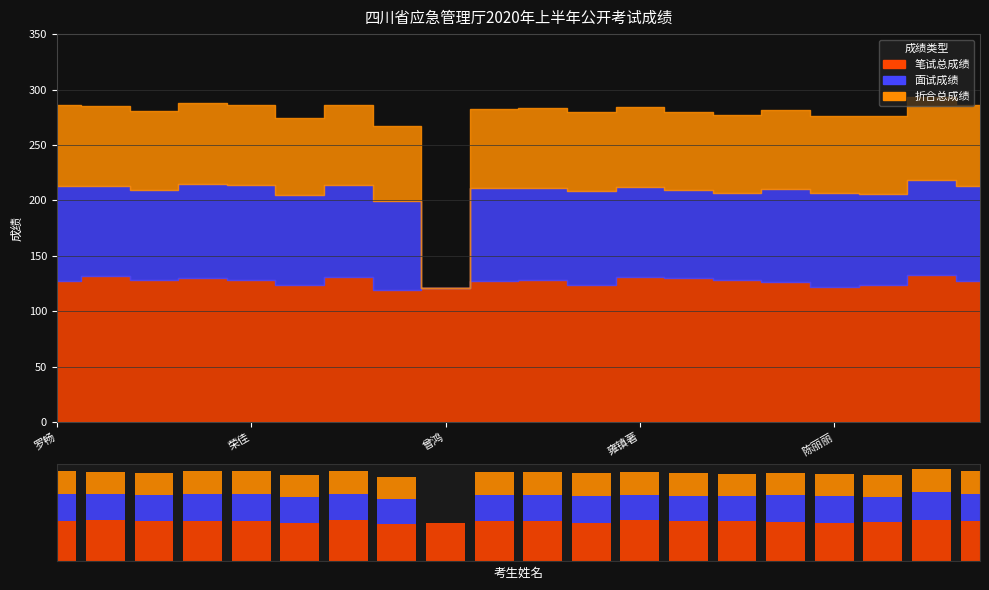

What is the difference between the highest and lowest values at 7?

51.7